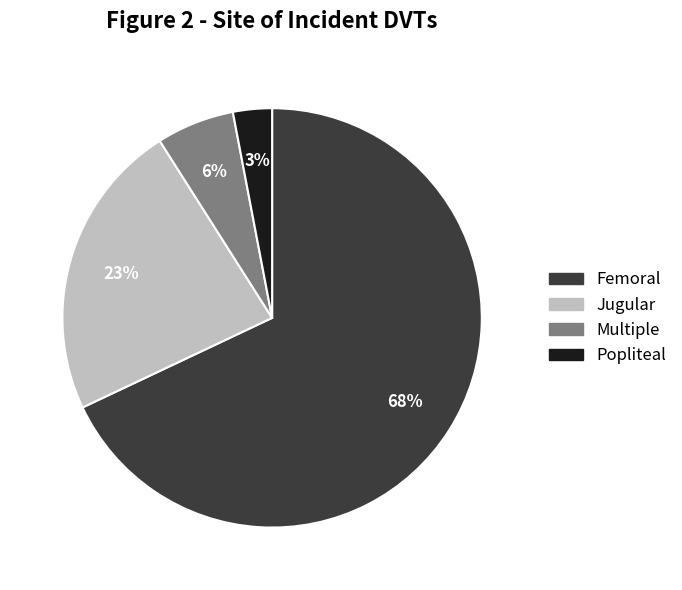

Is there a majority slice in this chart?

Yes